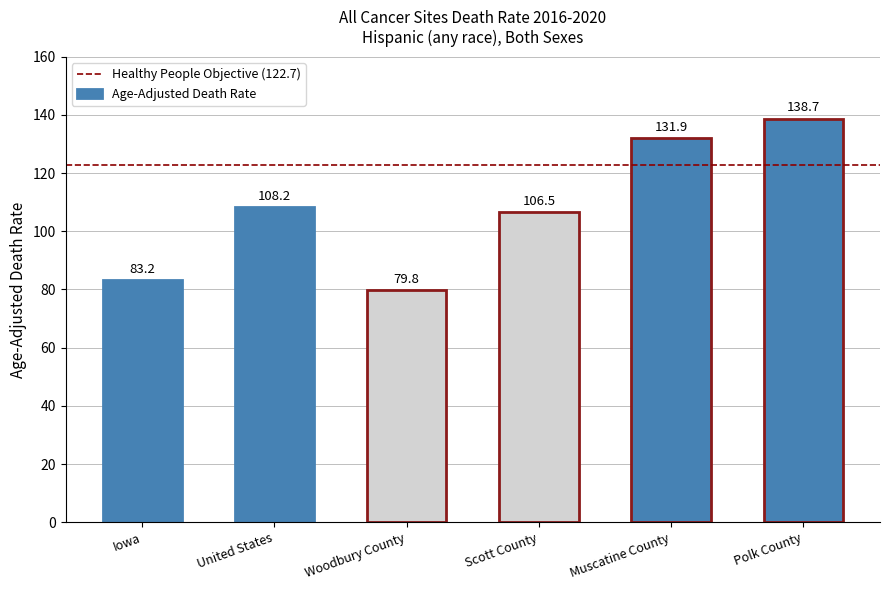

At which category does the chart reach its peak across all series?

Polk County